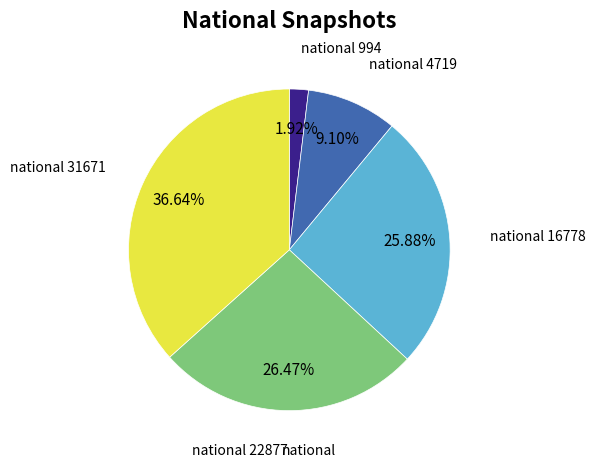

Is there a majority slice in this chart?

No